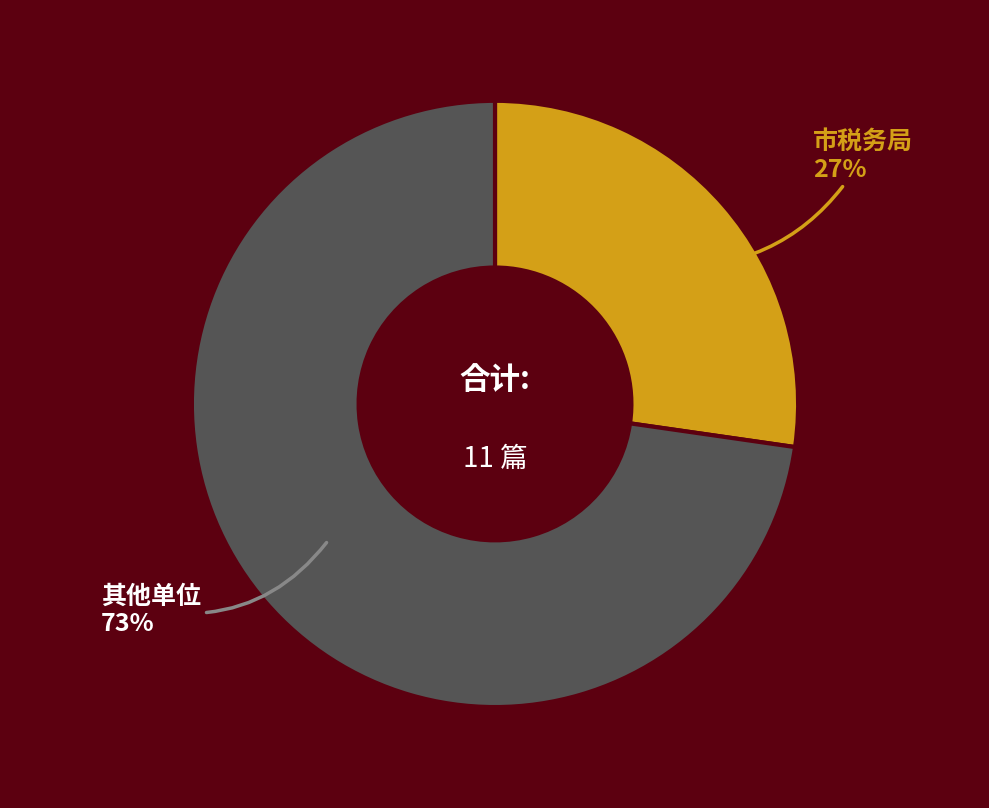

What is the ratio of the value at 市税务局 to the value at 其他单位?

0.4